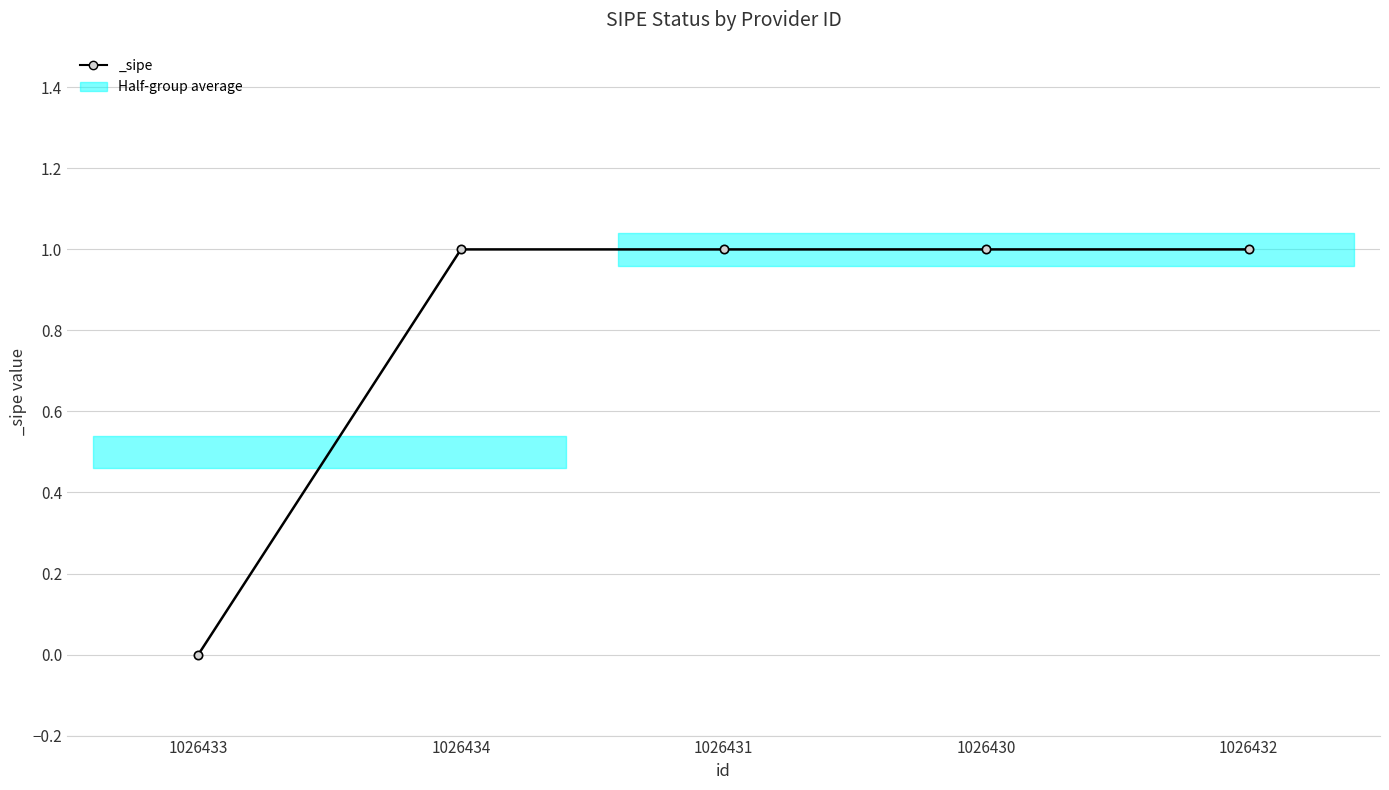

True or false: the data shows 1 at 1026434.

False